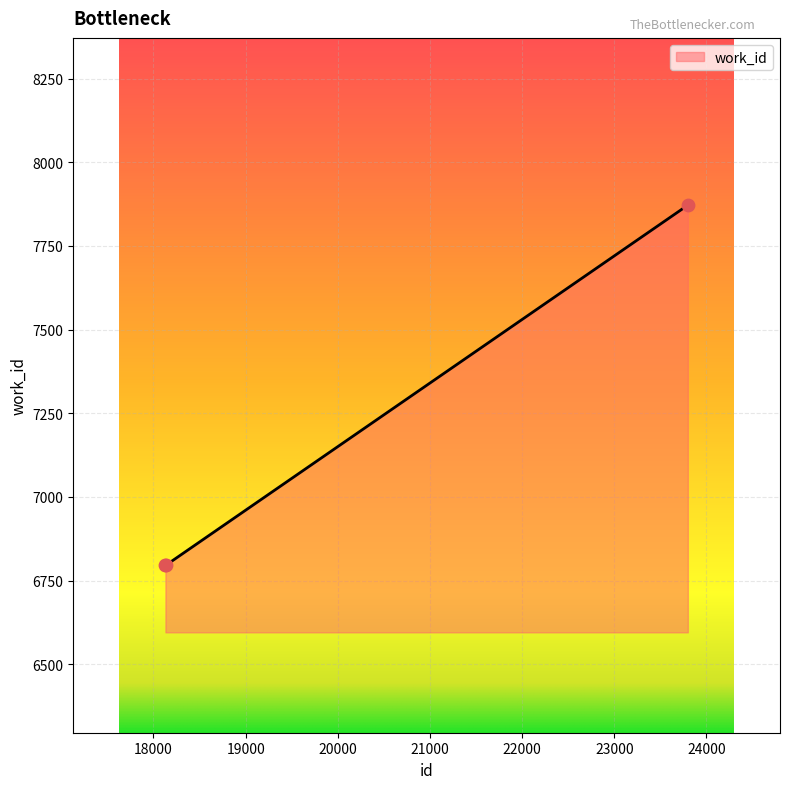

What is the sum of all values?

21462